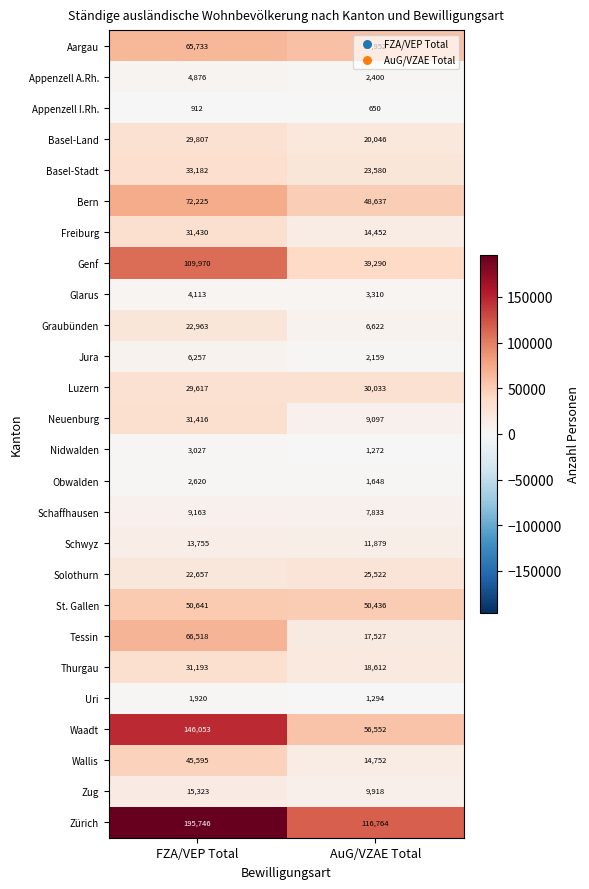

What is the maximum value shown in the chart?

195746